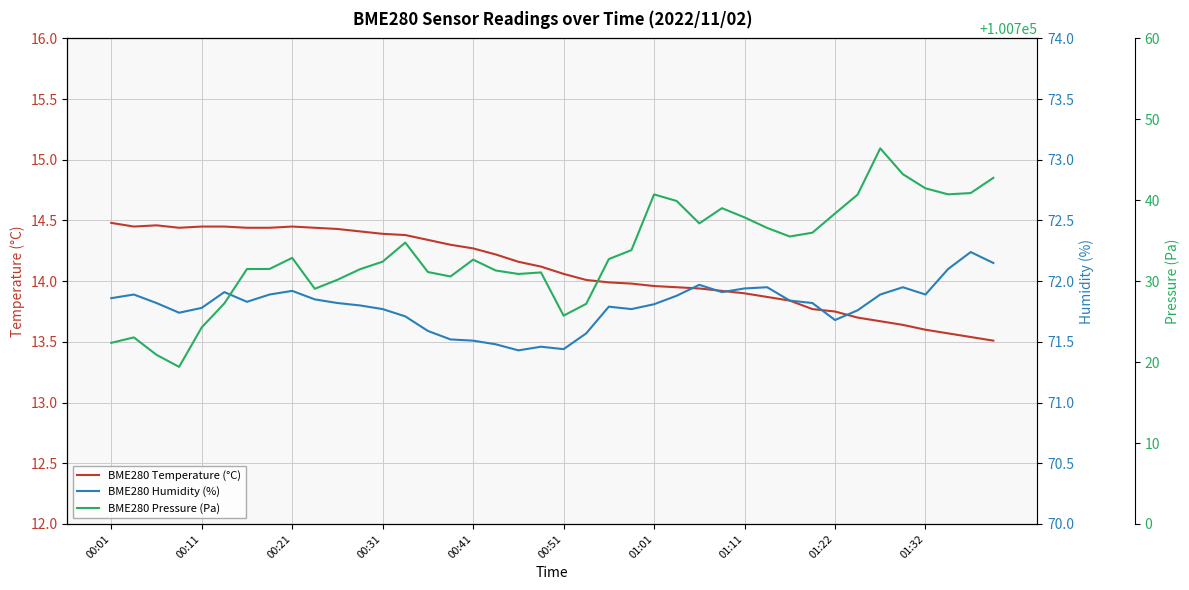

Is the value of BME280 Humidity (%) at 12 greater than the value of BME280 Temperature (°C) at 33?

Yes